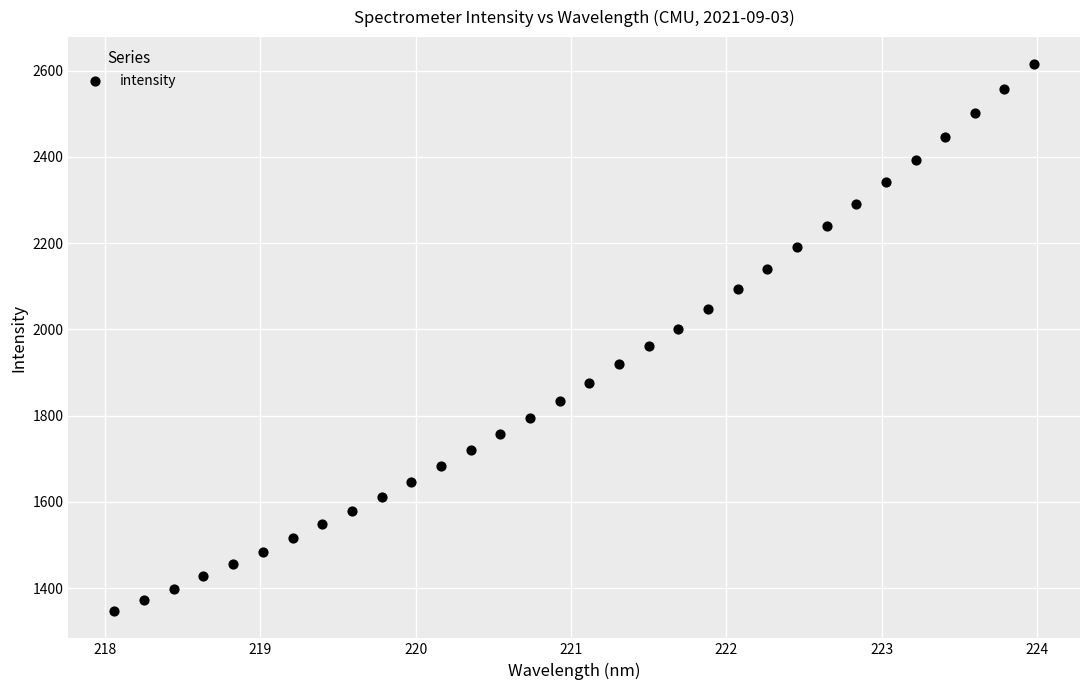

What is the range of X values (max minus min)?

5.9